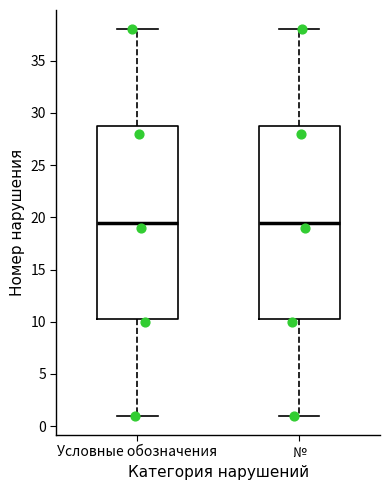

Where does the lower whisker of the box for № end on the y-axis? The values are not printed on the chart, so give them approximately, as read against the axis.

1.0